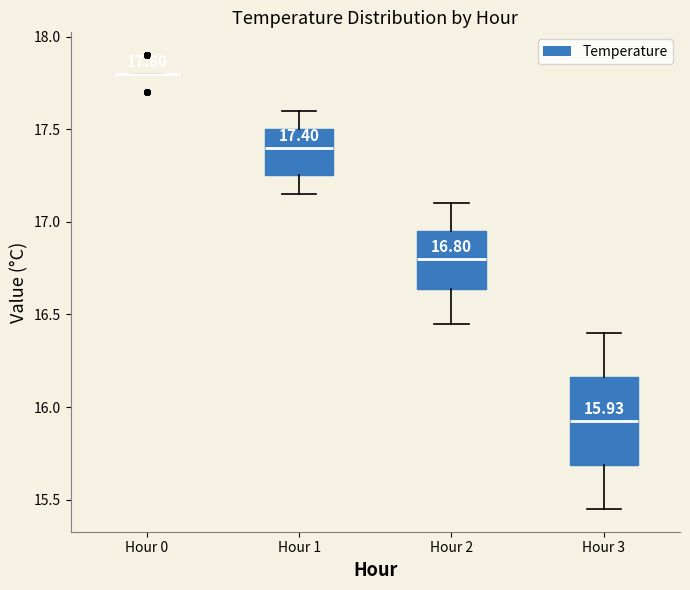

Which box is the tallest, from its lower edge to its upper edge?

Hour 3